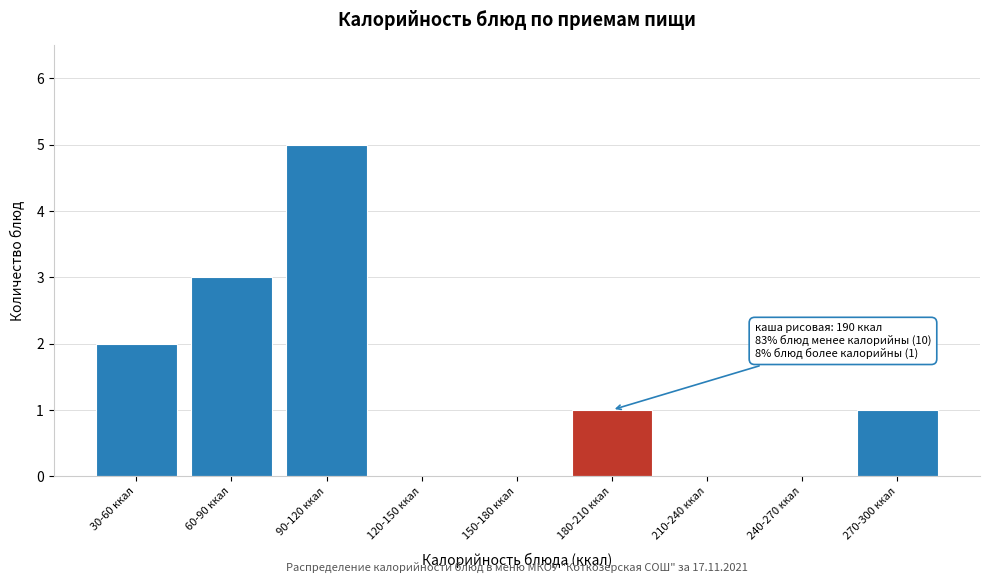

Reading left to right, what are all the values shown in this chart?

30-60 ккал=2	60-90 ккал=3	90-120 ккал=5	120-150 ккал=0	150-180 ккал=0	180-210 ккал=1	210-240 ккал=0	240-270 ккал=0	270-300 ккал=1